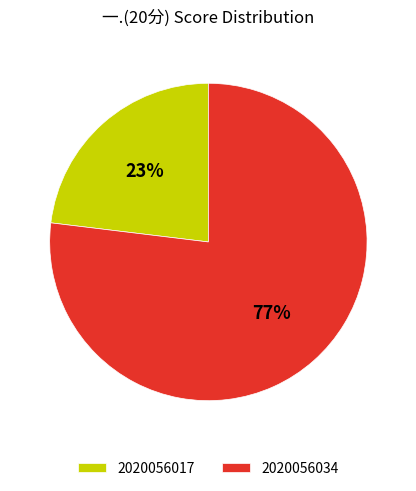

What is the largest slice in the pie chart?

2020056034